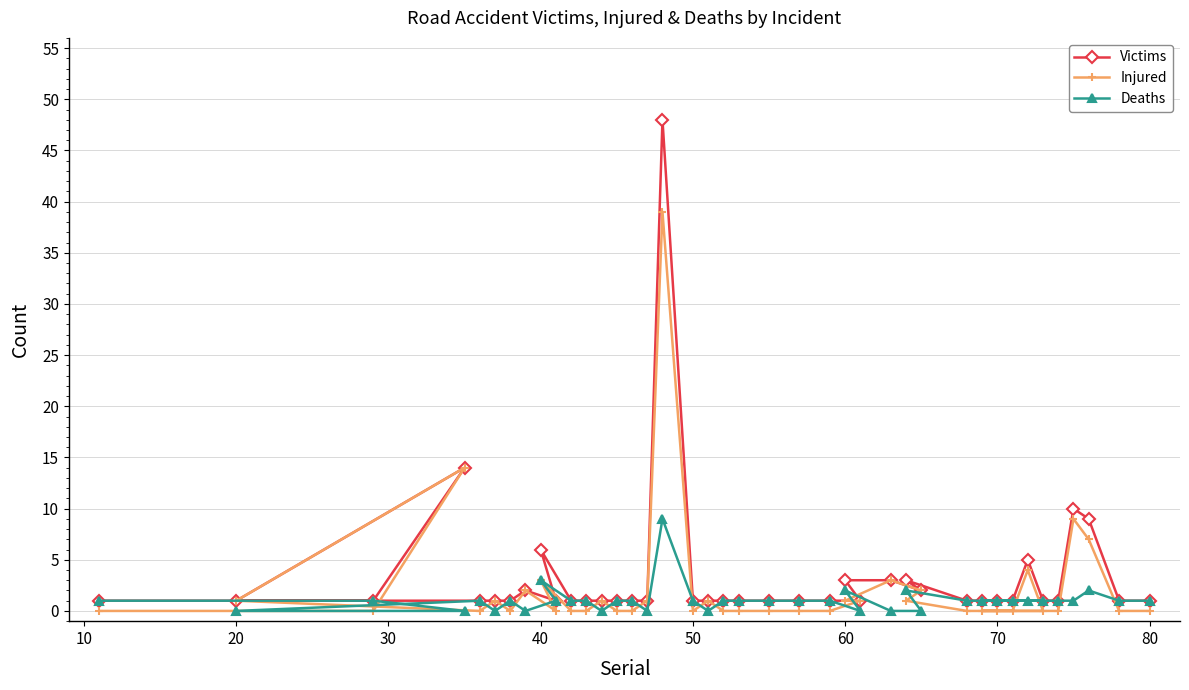

What is the total value across all series at 27?

4